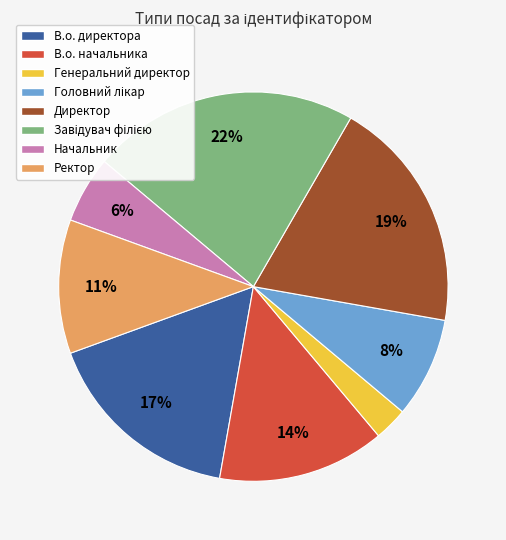

To the nearest percent, what is the difference between the Генеральний директор and Ректор slice percentages?

8%